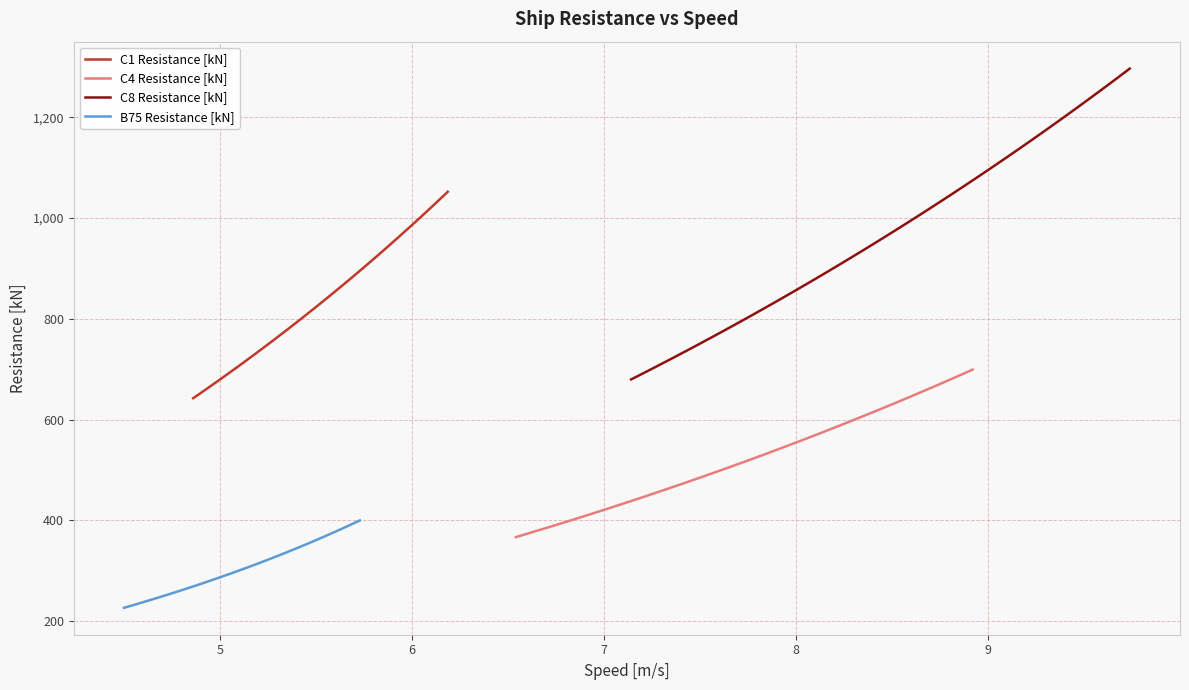

True or false: C1 Resistance [kN] has a value of 661.5 at 29.

False